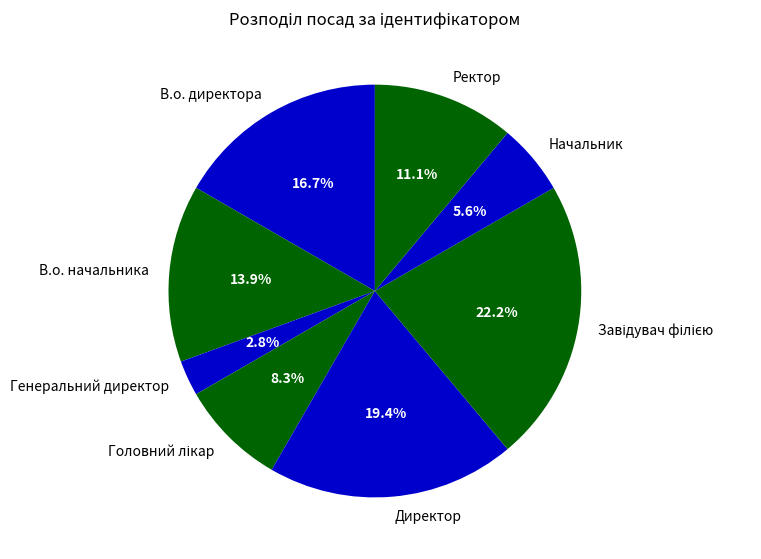

Which category has the smallest portion of the pie?

Генеральний директор